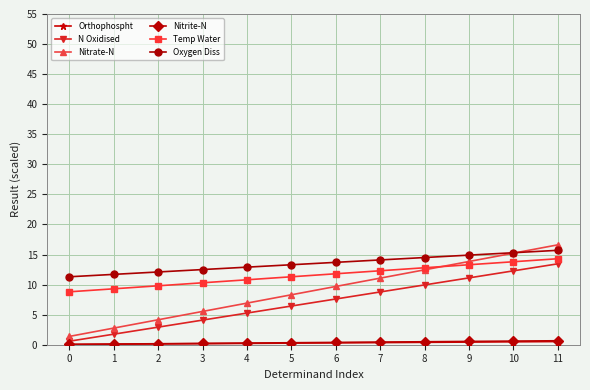

True or false: Nitrate-N has more than 1 interior local peaks.

False